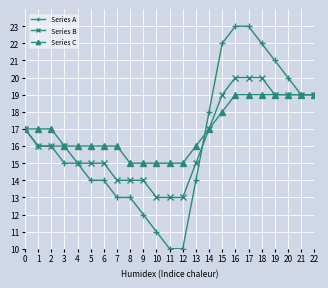

True or false: Series C has a value of 28 at 21.

False